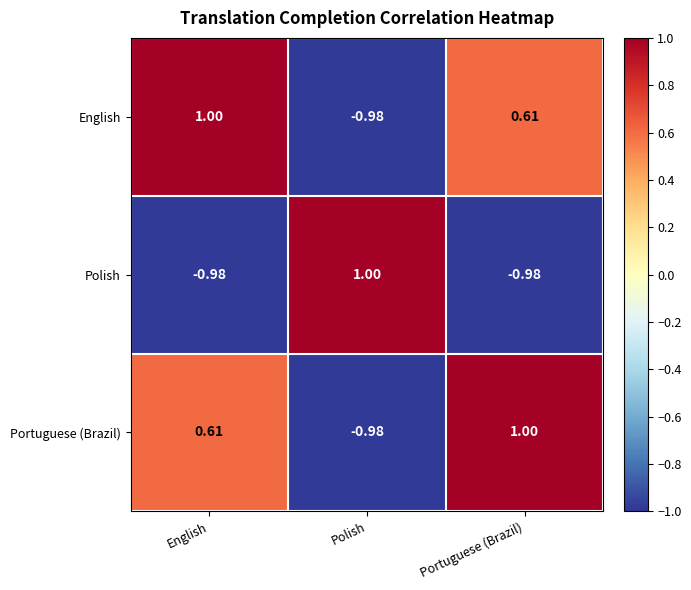

At which label does Portuguese (Brazil) reach its minimum?

Polish